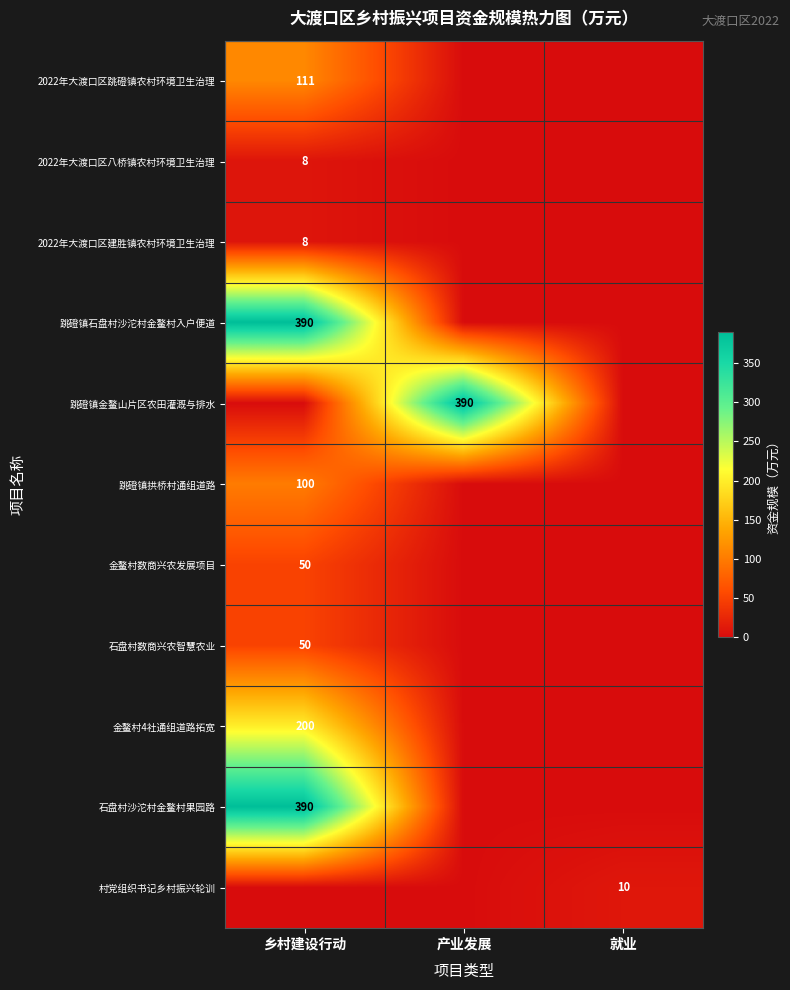

The value of 2022年大渡口区建胜镇农村环境卫生治理 at 乡村建设行动 is 12. True or false?

False